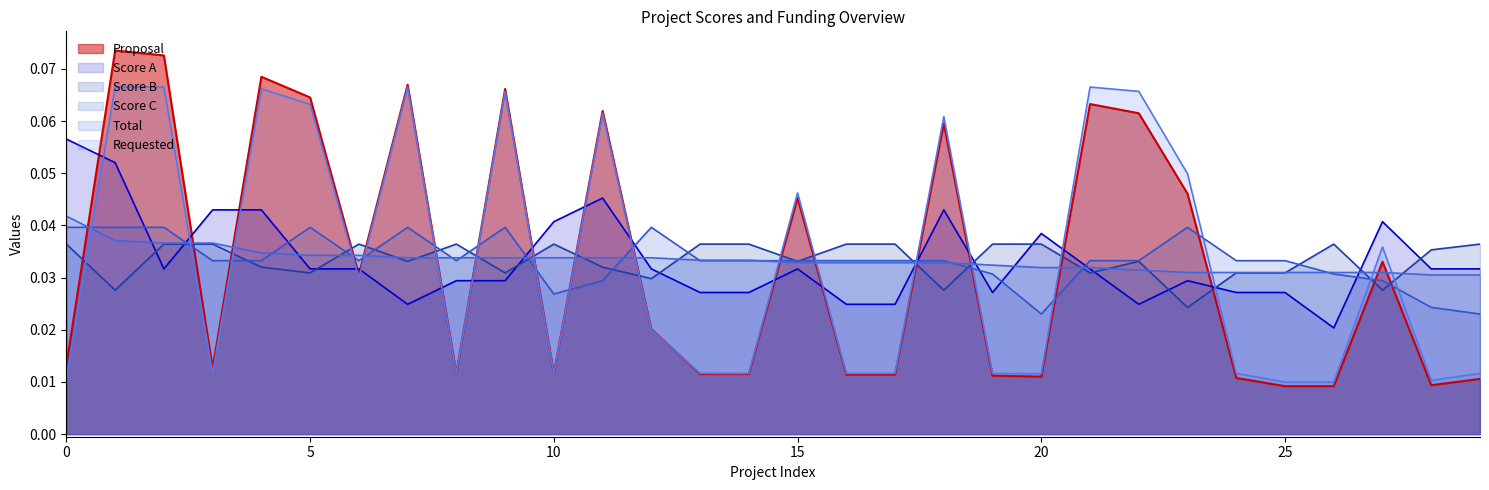

What is the sum of all Requested values?

1.0